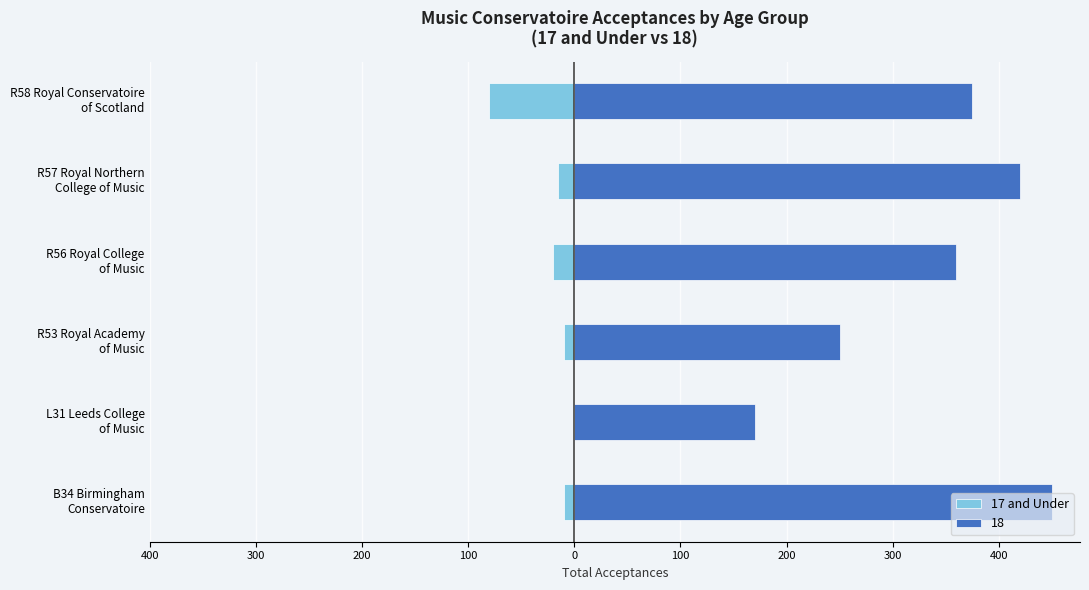

What is the sum of the values at R53 Royal Academy of Music and B34 Birmingham Conservatoire?

-20